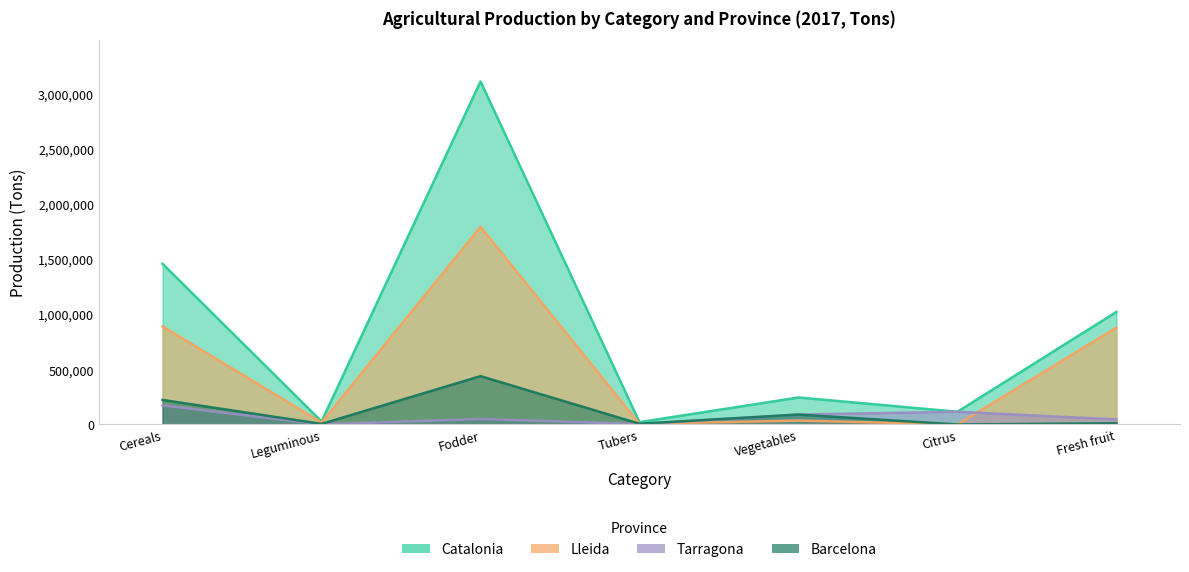

What is the difference between the second highest and second lowest values in the Barcelona series?

217340